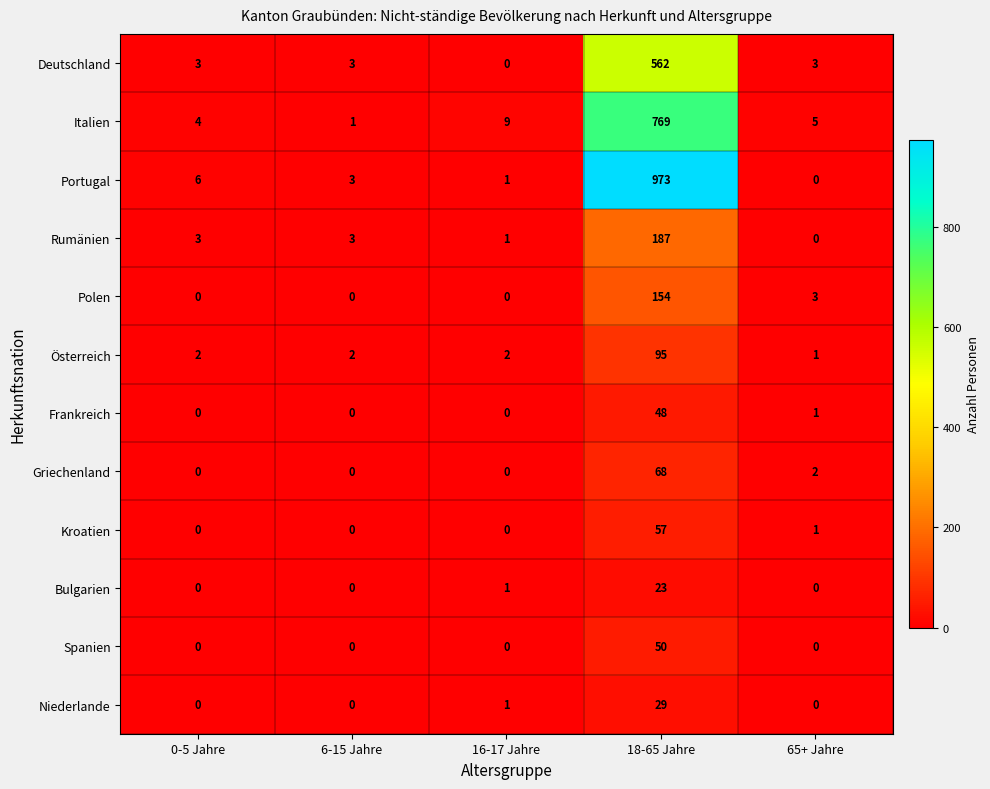

What is the spread (max minus min) of values at 18-65 Jahre?

950